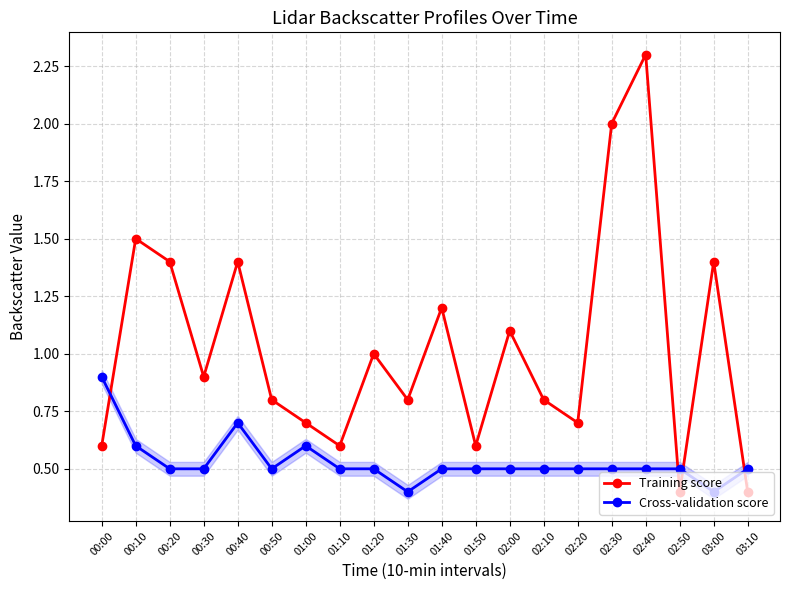

How many Cross-validation score values are between 0 and 1?

20